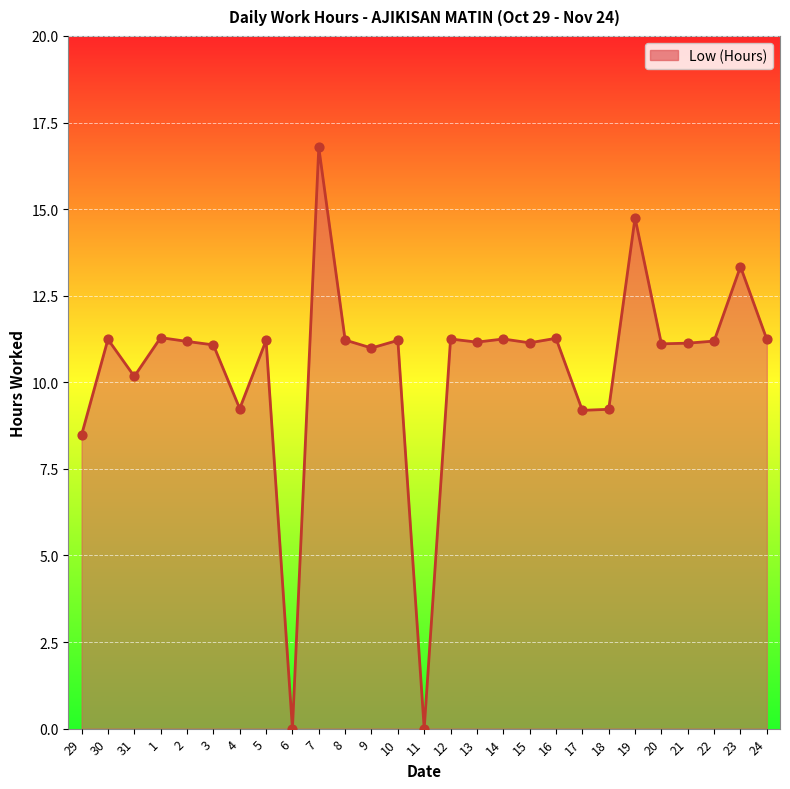

What is the change in value from 30 to 23?

+2.1